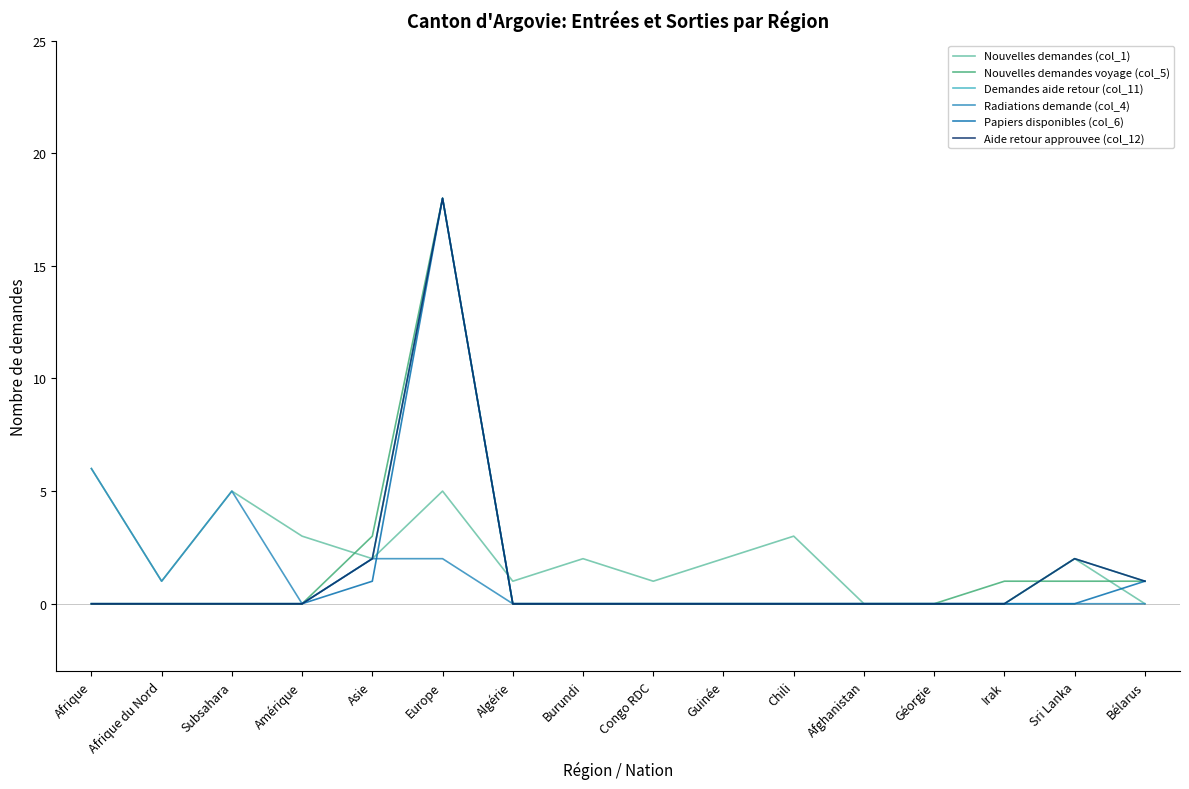

Which series changed the most between Congo RDC and Chili?

Nouvelles demandes (col_1)